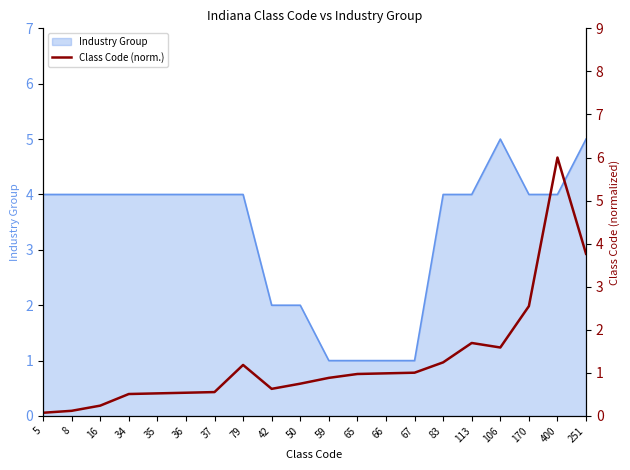

True or false: Industry Group has a value of 5 at 113.

False